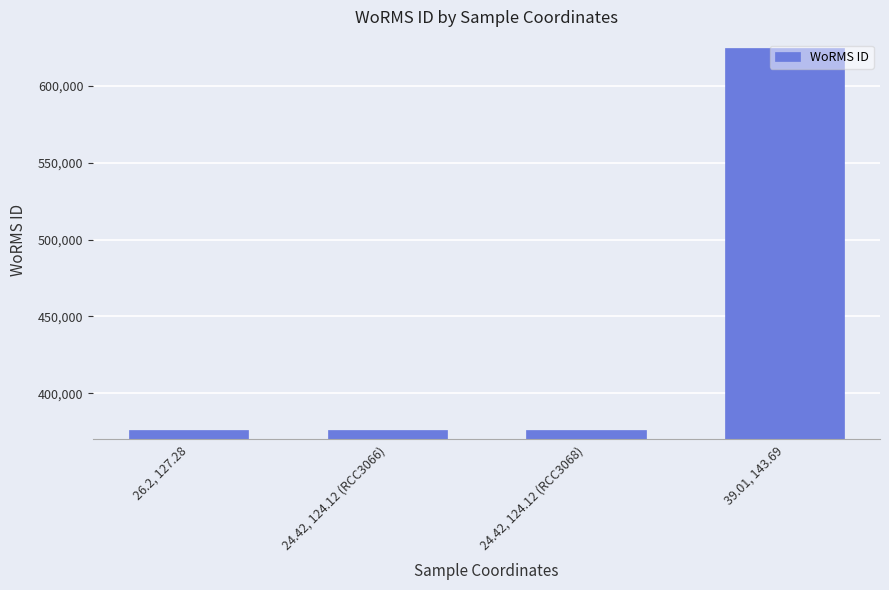

How many bars are there in total?

4